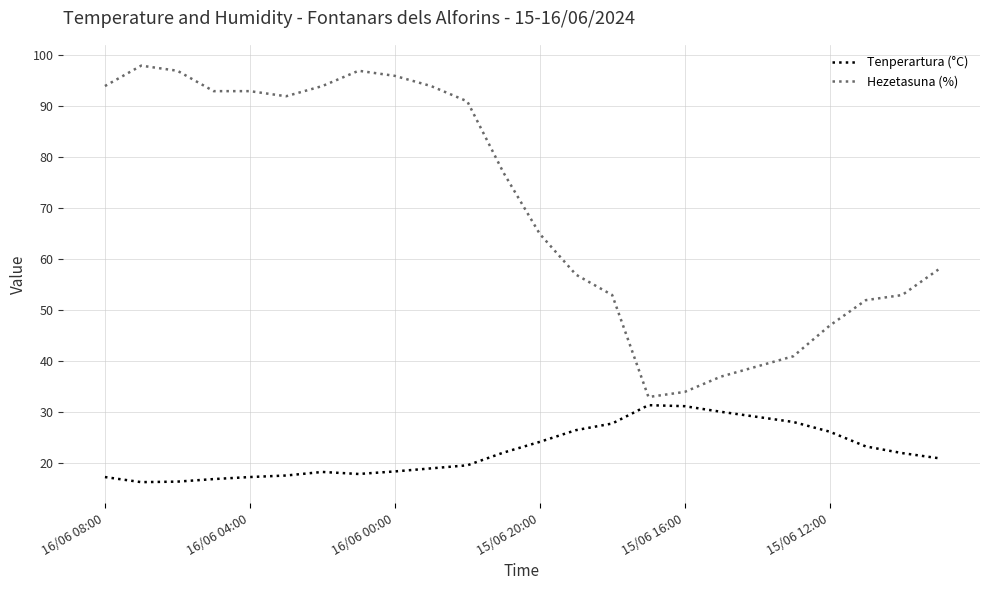

What is the difference between the maximum and minimum values in the Tenperartura (°C) series?

15.1